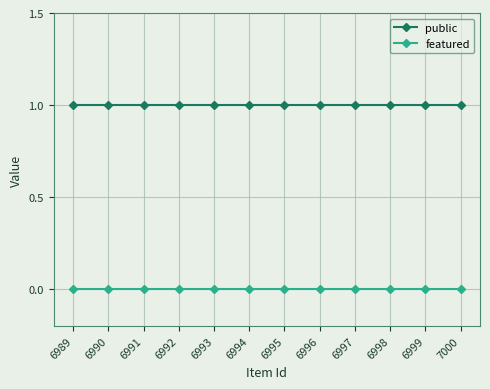

What is the difference between the highest and lowest values at 6996?

1